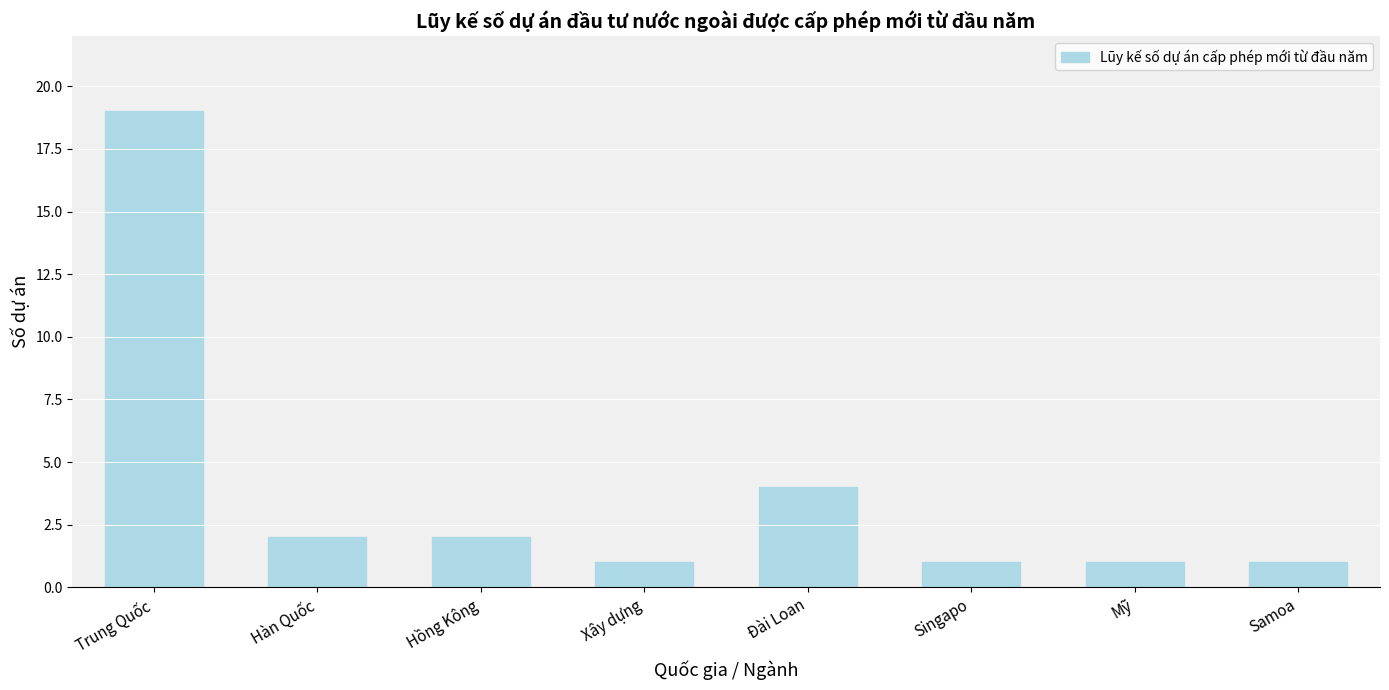

Read the value at Đài Loan, to the nearest 5.

5